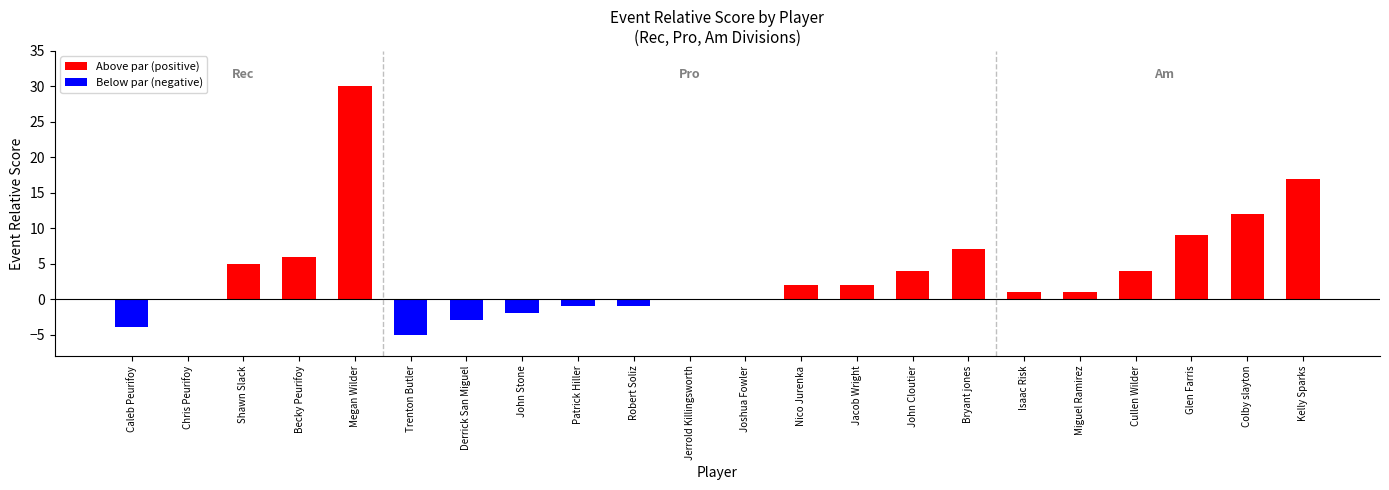

Reading left to right, what are all the values shown in this chart?

Caleb Peurifoy=-4	Chris Peurifoy=0	Shawn Slack=5	Becky Peurifoy=6	Megan Wilder=30	Trenton Butler=-5	Derrick San Miguel=-3	John Stone=-2	Patrick Hiller=-1	Robert Soliz=-1	Jerrold Killingsworth=0	Joshua Fowler=0	Nico Jurenka=2	Jacob Wright=2	John Cloutier=4	Bryant jones=7	Isaac Risk=1	Miguel Ramirez=1	Cullen Wilder=4	Glen Farris=9	Colby slayton=12	Kelly Sparks=17